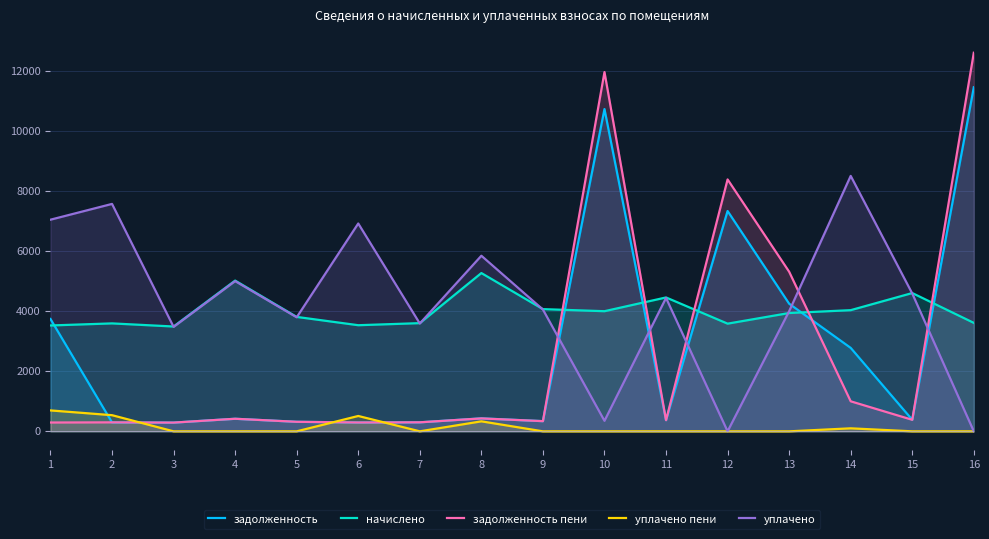

Is it true that уплачено пени equals -459.5 at 9?

False